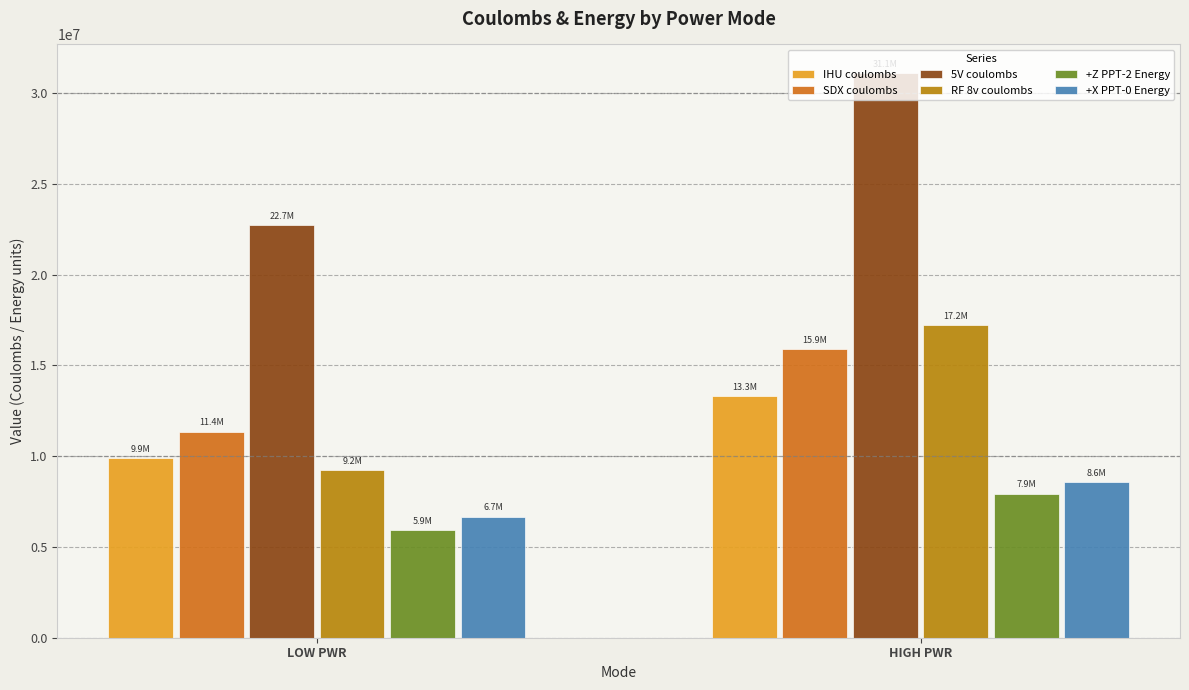

How many SDX coulombs values are between 11357421 and 15898462?

2